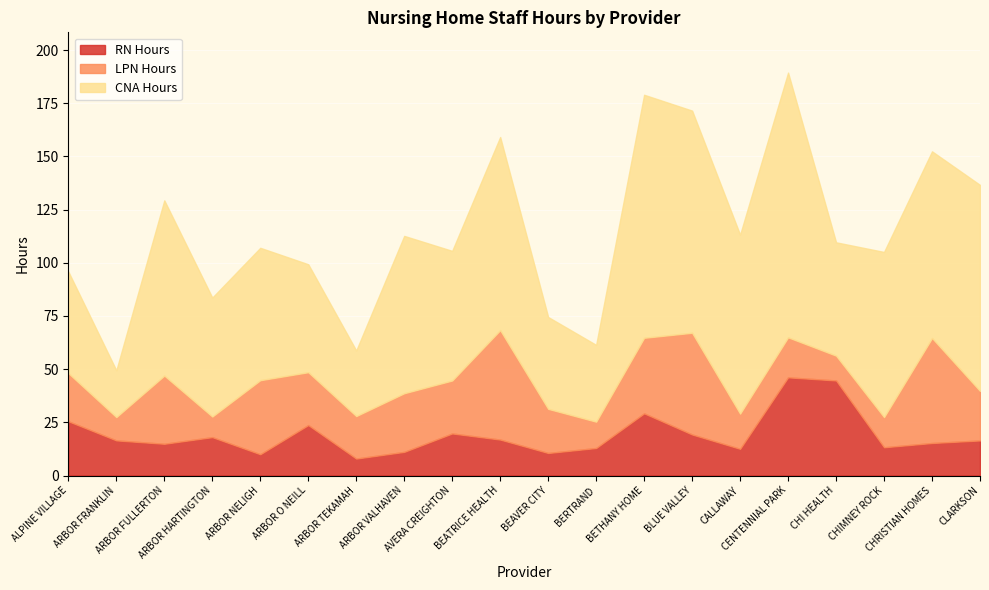

What is the smallest value displayed?

8.0